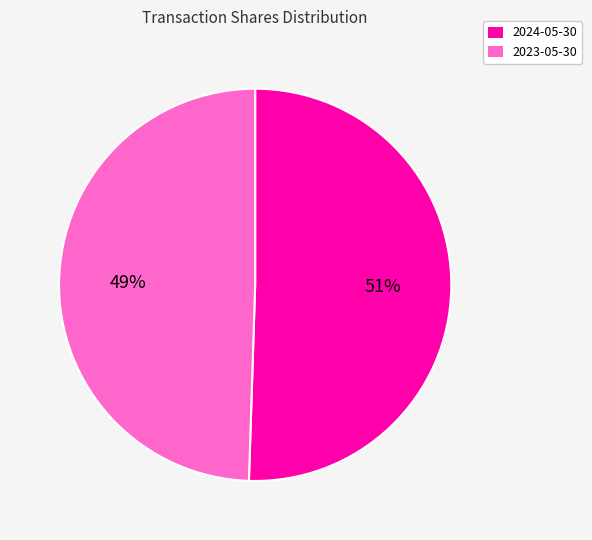

Do 2024-05-30 and 2023-05-30 together represent more than half of the pie?

Yes